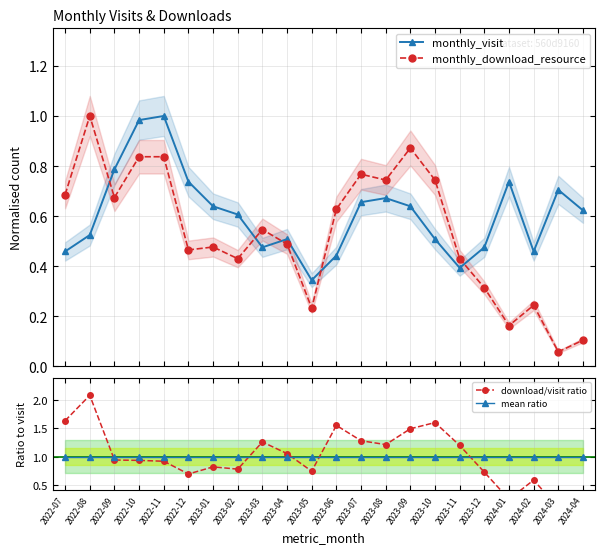

What is the minimum value shown in the chart?

0.1